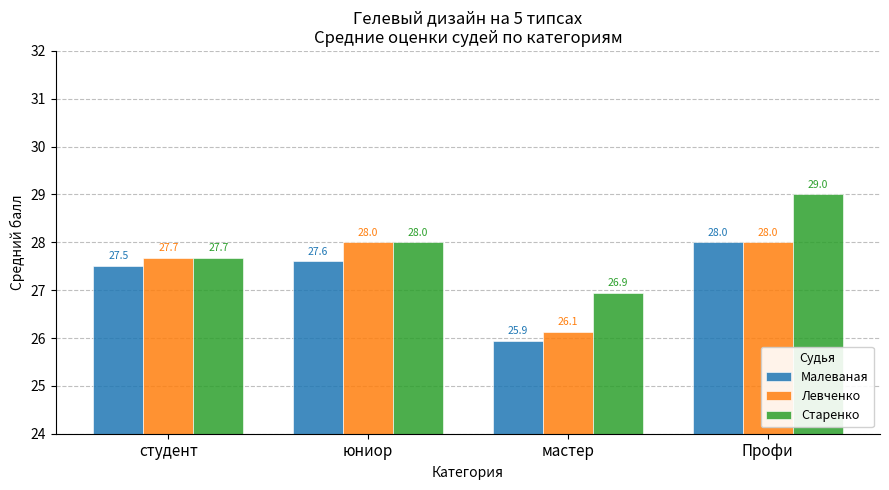

Is it true that Левченко equals 7.2 at юниор?

False